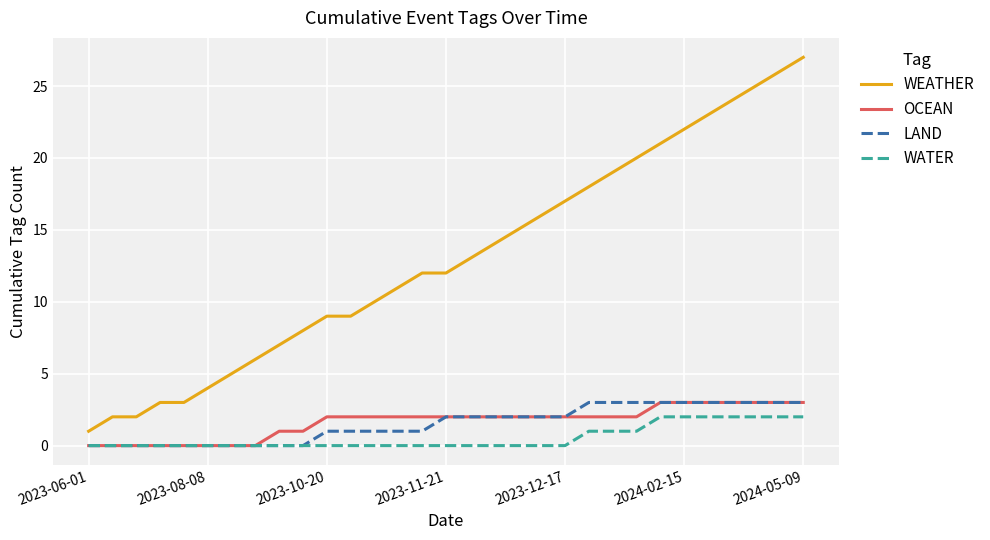

Which series has the largest total across all categories?

WEATHER